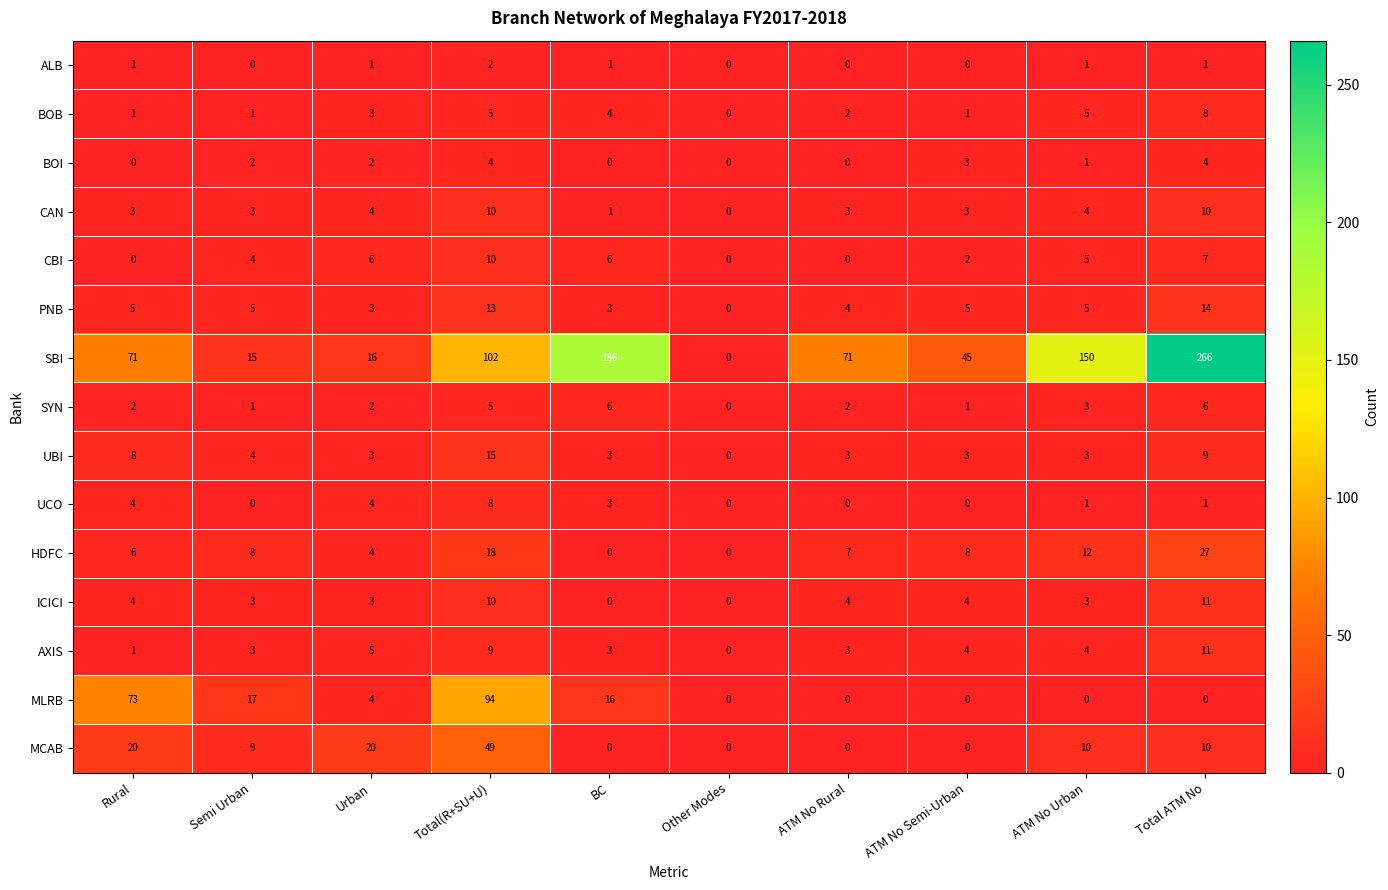

What is the spread (max minus min) of values at Total ATM No?

266